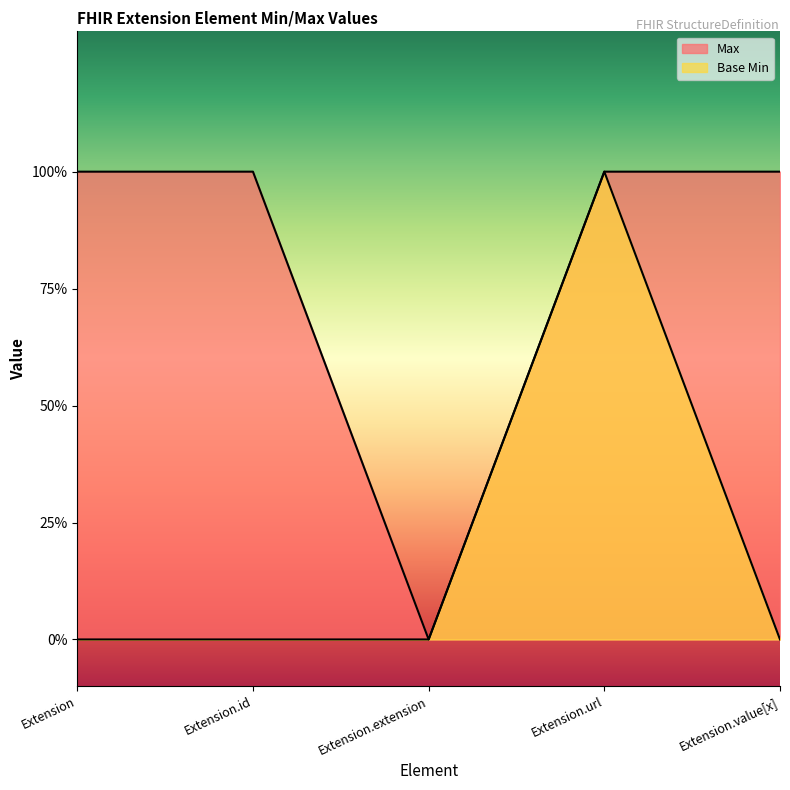

How many interior local peaks does the Base Min series have?

1